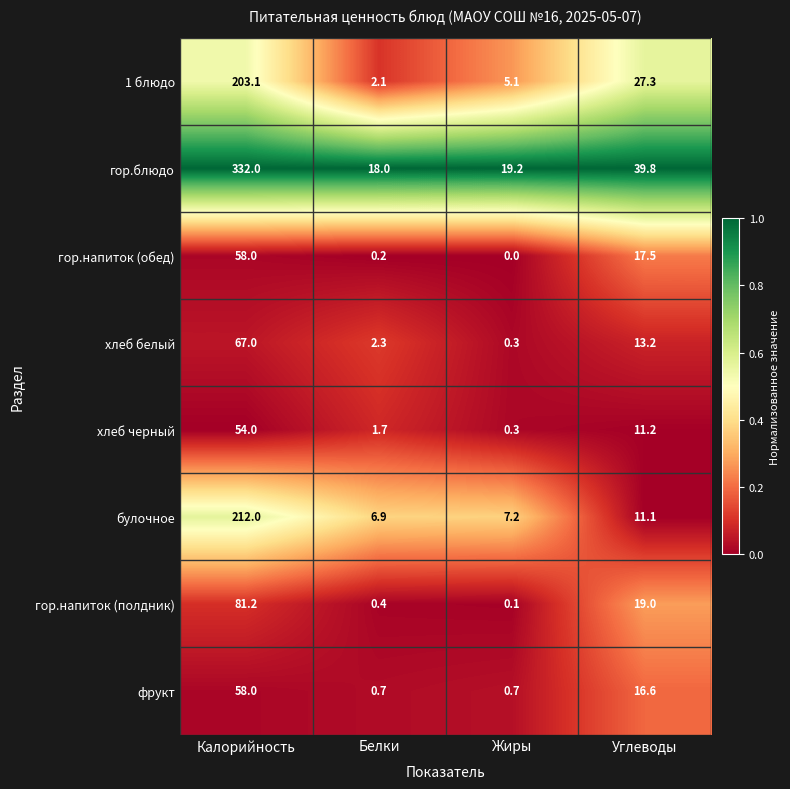

Rank the series at Углеводы from lowest to highest value.

булочное, хлеб черный, хлеб белый, фрукт, гор.напиток (обед), гор.напиток (полдник), 1 блюдо, гор.блюдо